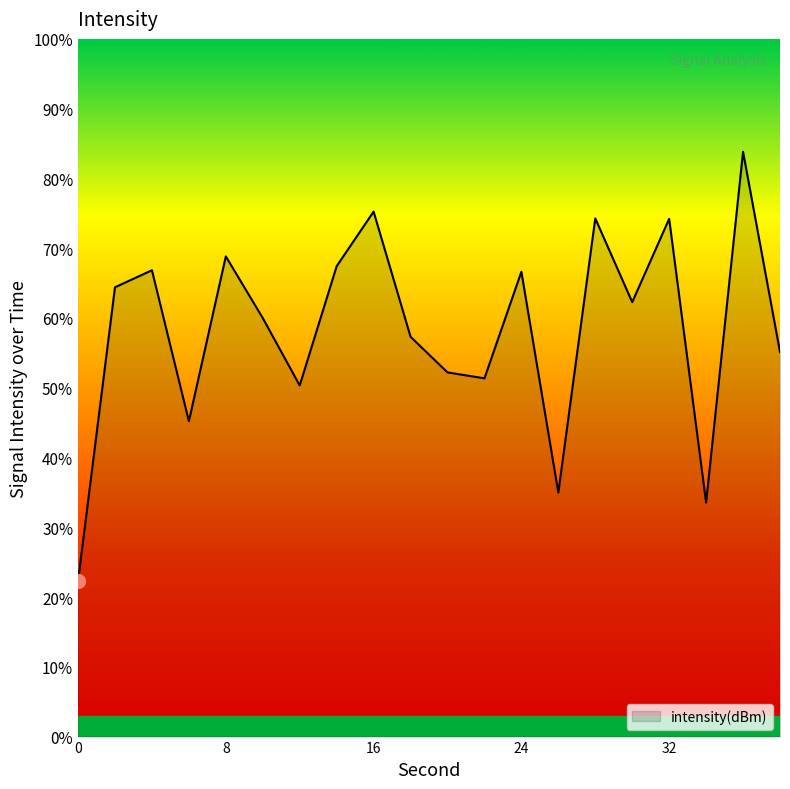

What is the smallest value displayed?

22.3